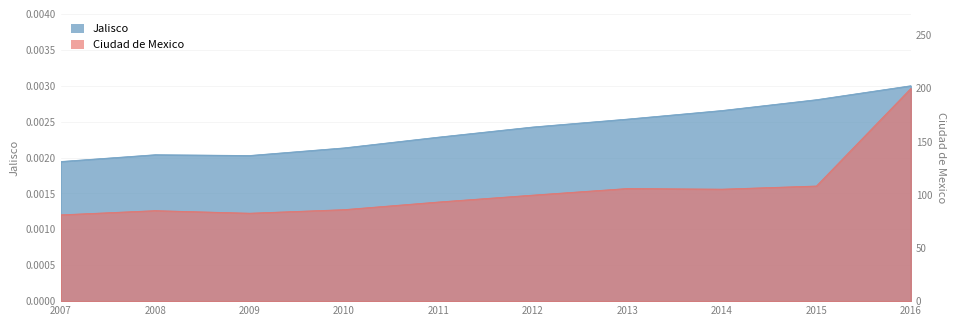

Where is Ciudad de Mexico nearest to the value 140?

2015